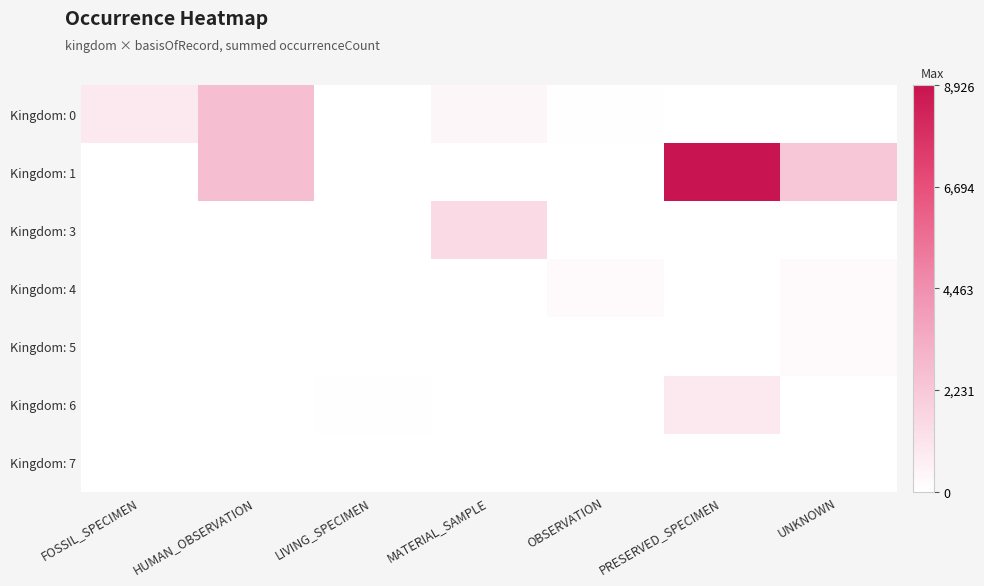

Reading left to right, what are all the values shown in this chart?

Kingdom: 0: FOSSIL_SPECIMEN=0.1	HUMAN_OBSERVATION=0.3	LIVING_SPECIMEN=0.0	MATERIAL_SAMPLE=0.0	OBSERVATION=0.0	PRESERVED_SPECIMEN=0.0	UNKNOWN=0.0
Kingdom: 1: FOSSIL_SPECIMEN=0.0	HUMAN_OBSERVATION=0.3	LIVING_SPECIMEN=0.0	MATERIAL_SAMPLE=0.0	OBSERVATION=0.0	PRESERVED_SPECIMEN=1.0	UNKNOWN=0.3
Kingdom: 3: FOSSIL_SPECIMEN=0.0	HUMAN_OBSERVATION=0.0	LIVING_SPECIMEN=0.0	MATERIAL_SAMPLE=0.2	OBSERVATION=0.0	PRESERVED_SPECIMEN=0.0	UNKNOWN=0.0
Kingdom: 4: FOSSIL_SPECIMEN=0.0	HUMAN_OBSERVATION=0.0	LIVING_SPECIMEN=0.0	MATERIAL_SAMPLE=0.0	OBSERVATION=0.0	PRESERVED_SPECIMEN=0.0	UNKNOWN=0.0
Kingdom: 5: FOSSIL_SPECIMEN=0.0	HUMAN_OBSERVATION=0.0	LIVING_SPECIMEN=0.0	MATERIAL_SAMPLE=0.0	OBSERVATION=0.0	PRESERVED_SPECIMEN=0.0	UNKNOWN=0.0
Kingdom: 6: FOSSIL_SPECIMEN=0.0	HUMAN_OBSERVATION=0.0	LIVING_SPECIMEN=0.0	MATERIAL_SAMPLE=0.0	OBSERVATION=0.0	PRESERVED_SPECIMEN=0.1	UNKNOWN=0.0
Kingdom: 7: FOSSIL_SPECIMEN=0.0	HUMAN_OBSERVATION=0.0	LIVING_SPECIMEN=0.0	MATERIAL_SAMPLE=0.0	OBSERVATION=0.0	PRESERVED_SPECIMEN=0.0	UNKNOWN=0.0